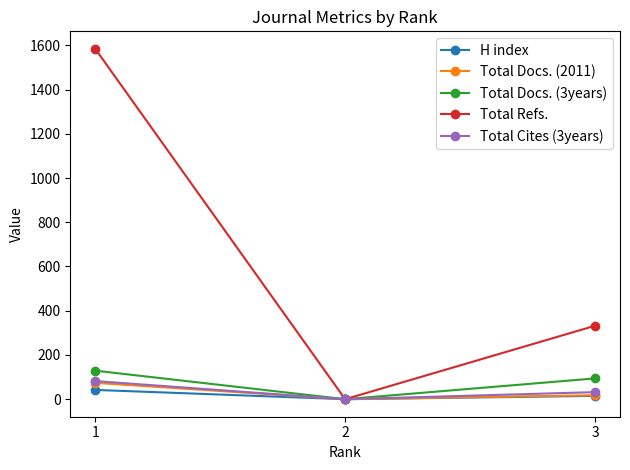

True or false: Total Docs. (3years) has a value of 53 at 2.

False